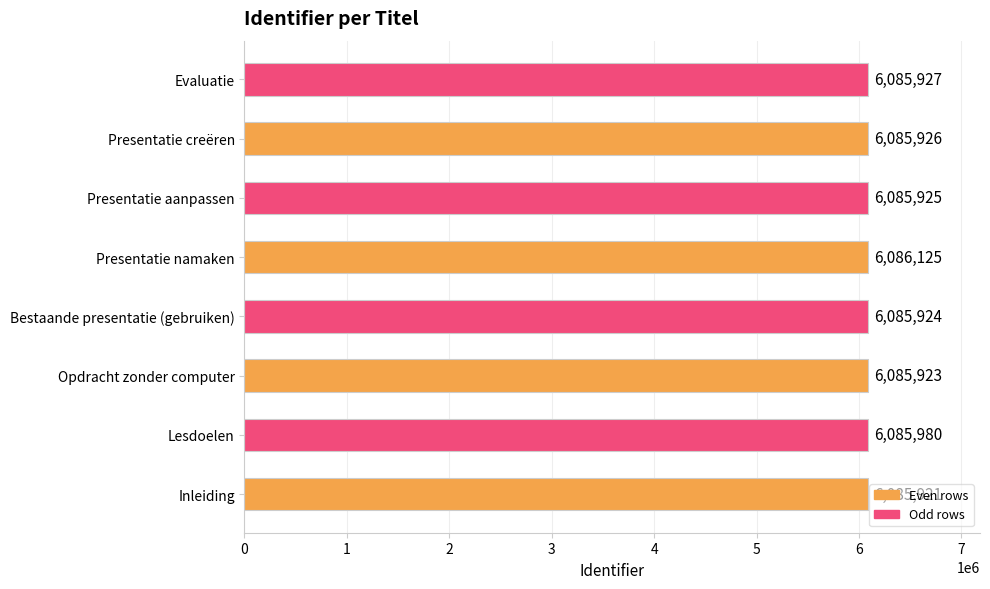

What is the sum of all values?

48687651